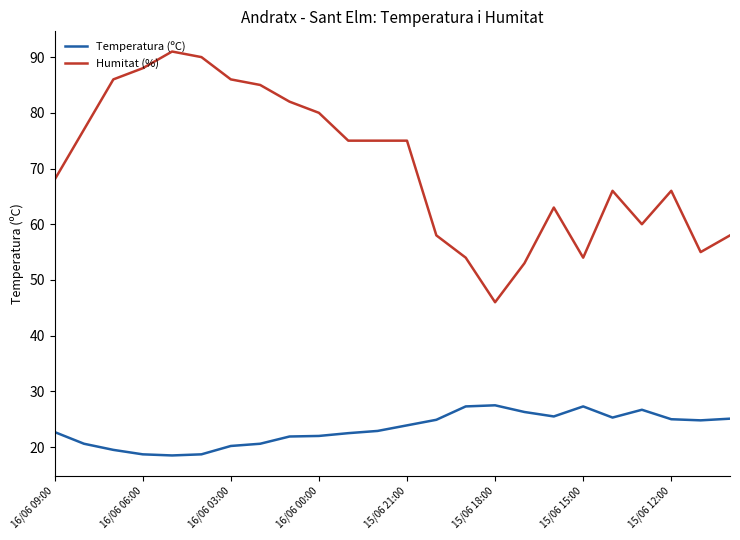

Which series has the largest total across all categories?

Humitat (%)